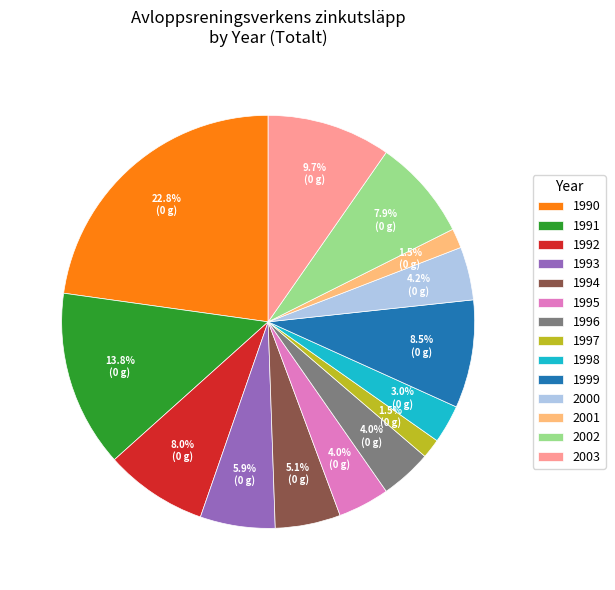

Between 1990 and 1995, which is larger?

1990